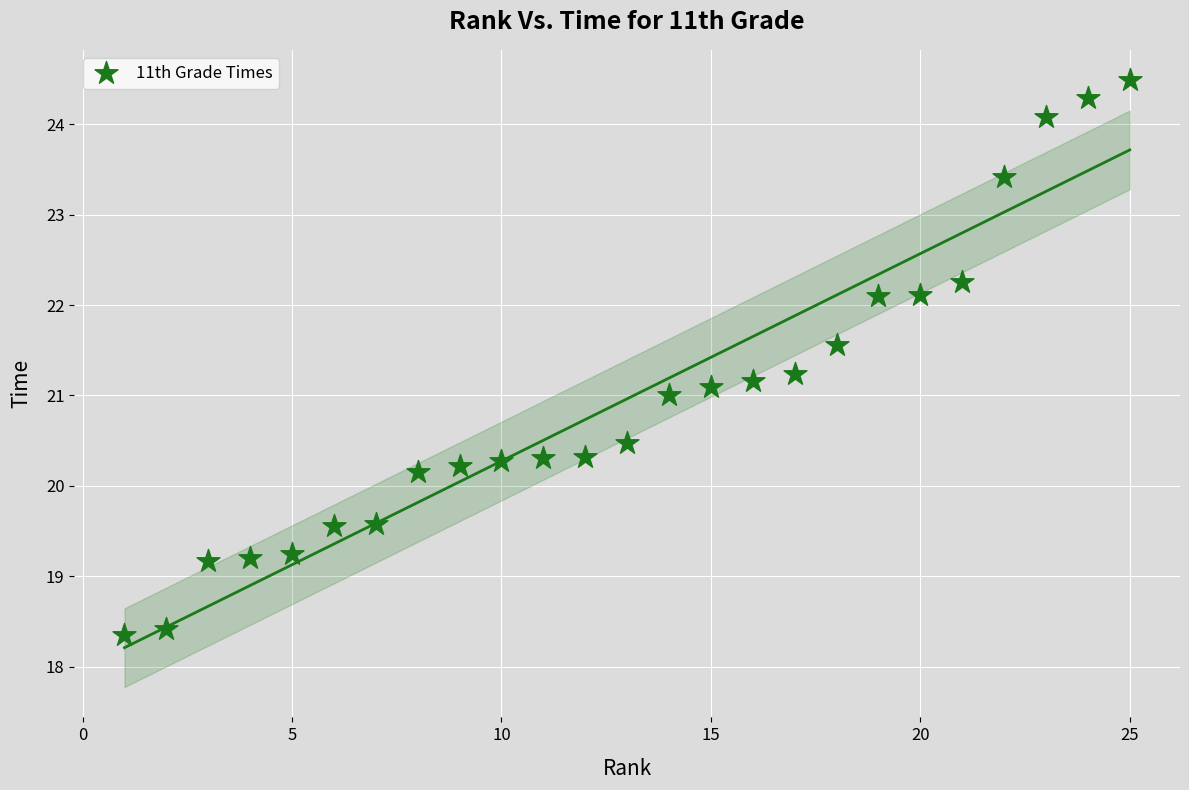

What is the range of X values (max minus min)?

24.0